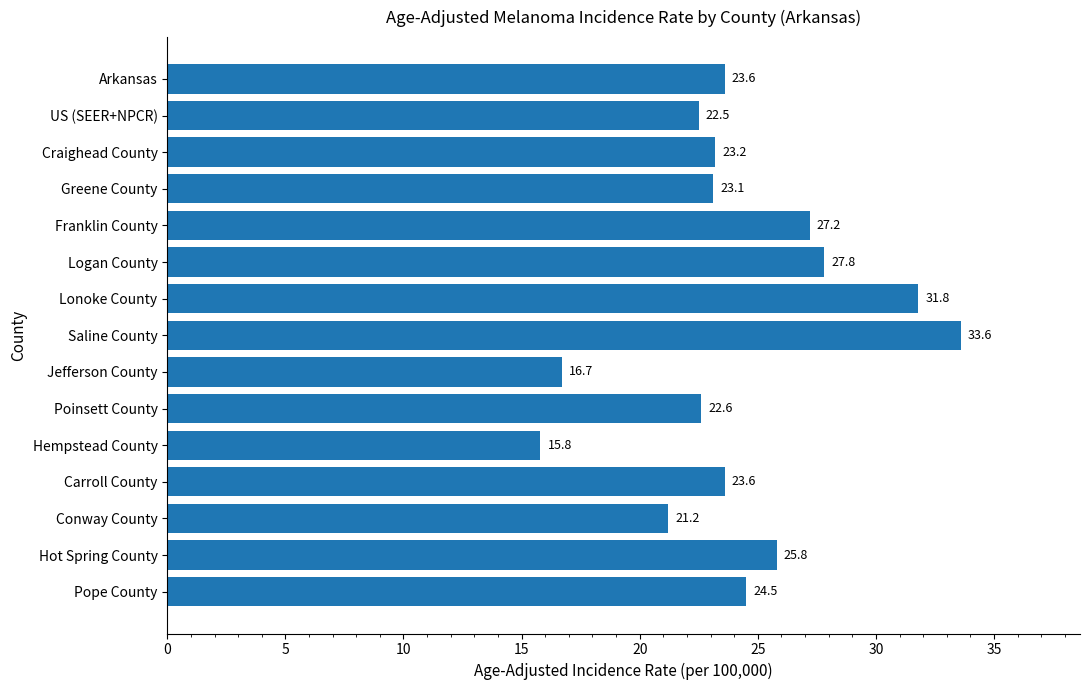

Between Craighead County and Arkansas, which is larger?

Arkansas